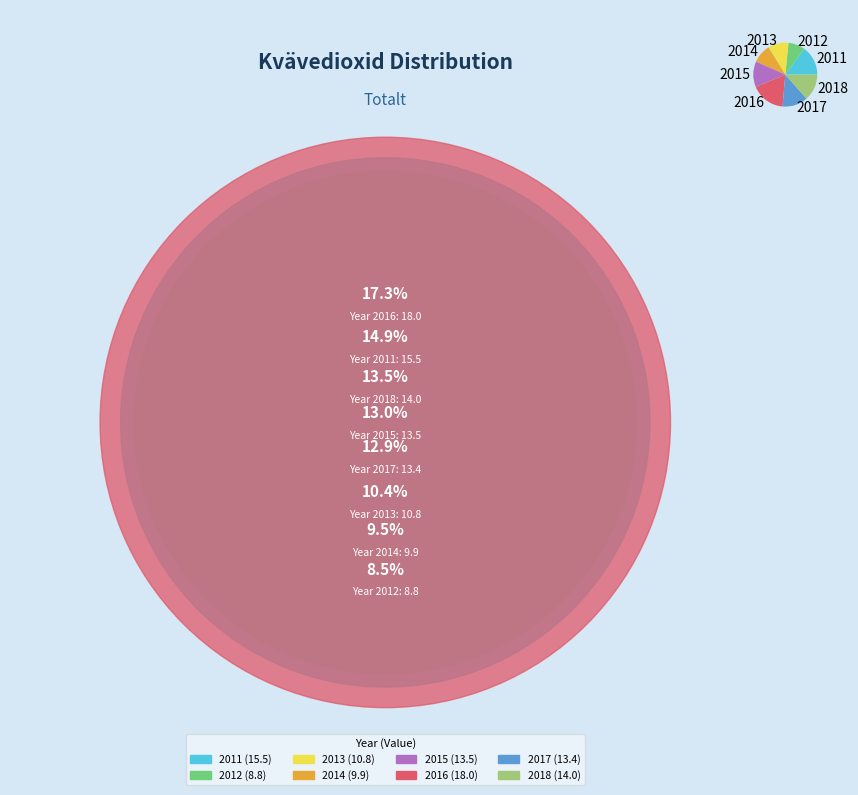

Approximately how many times larger is the value at 2013 compared to 2017?

0.8